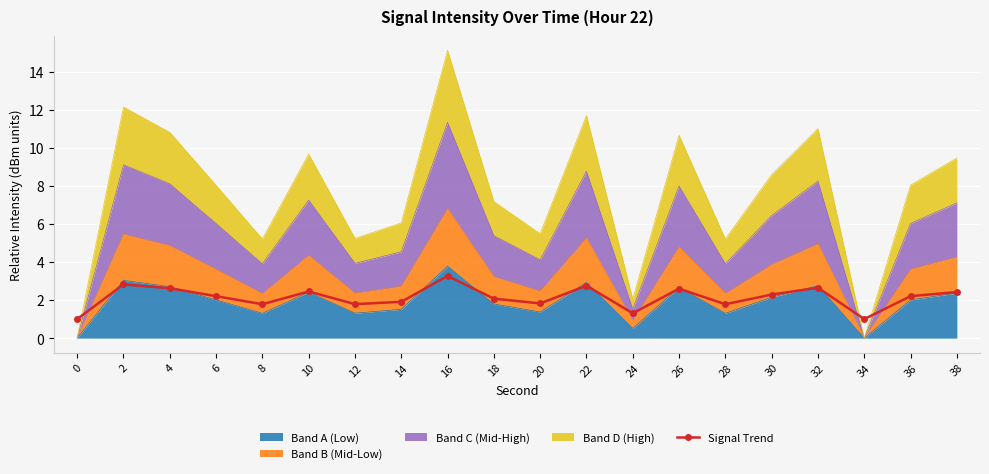

The value at 0 is 1.0. True or false?

True